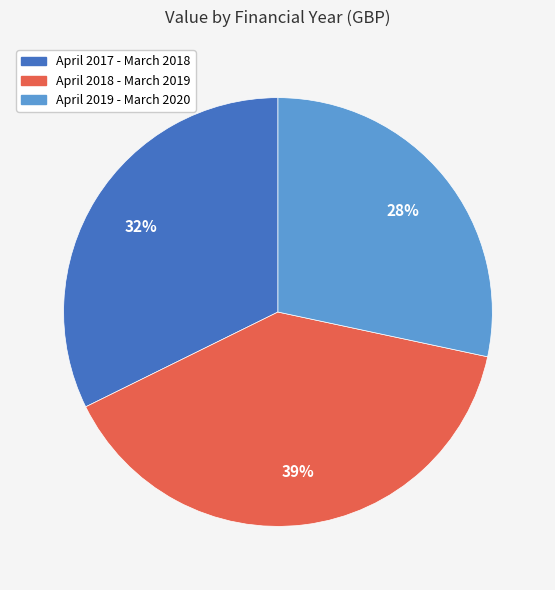

Combined, do April 2019 - March 2020 and April 2018 - March 2019 account for over 50%?

Yes